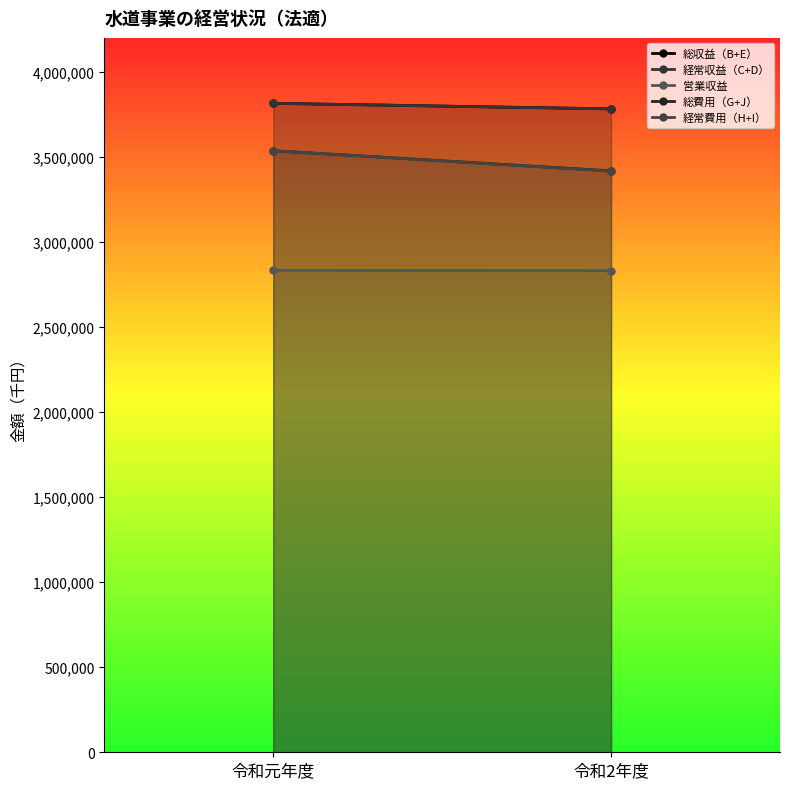

What is the greatest value displayed?

3815437